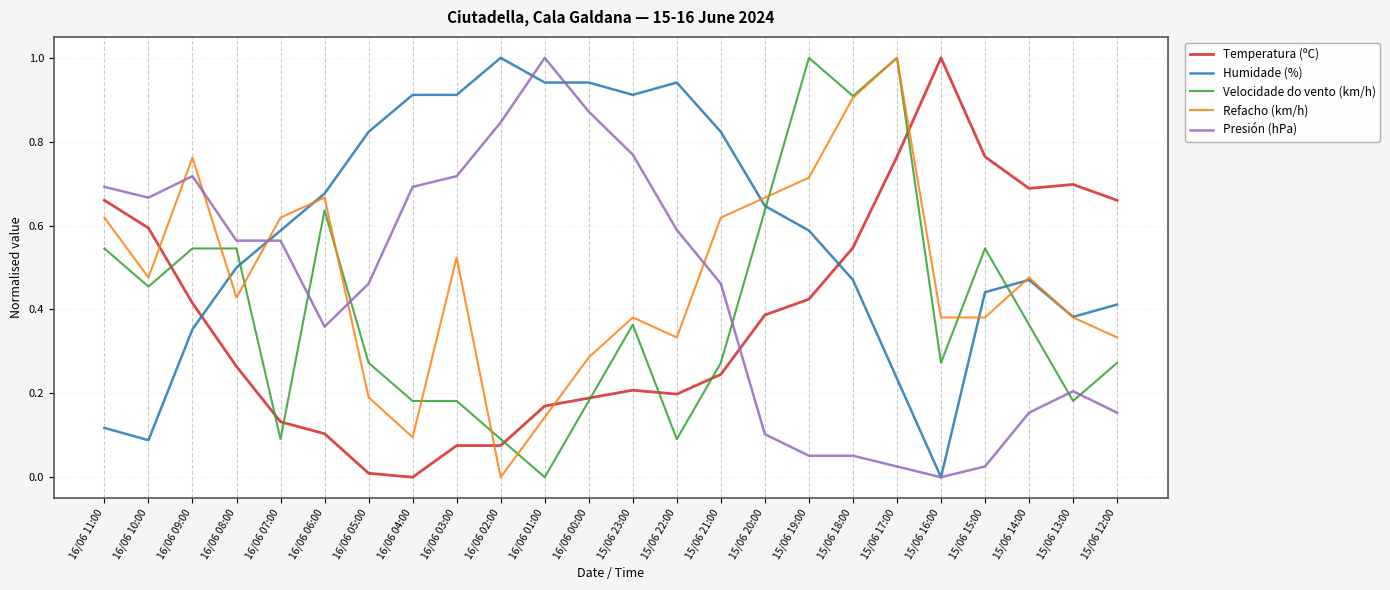

What are all the series names shown in the legend?

Temperatura (ºC), Humidade (%), Velocidade do vento (km/h), Refacho (km/h), Presión (hPa)